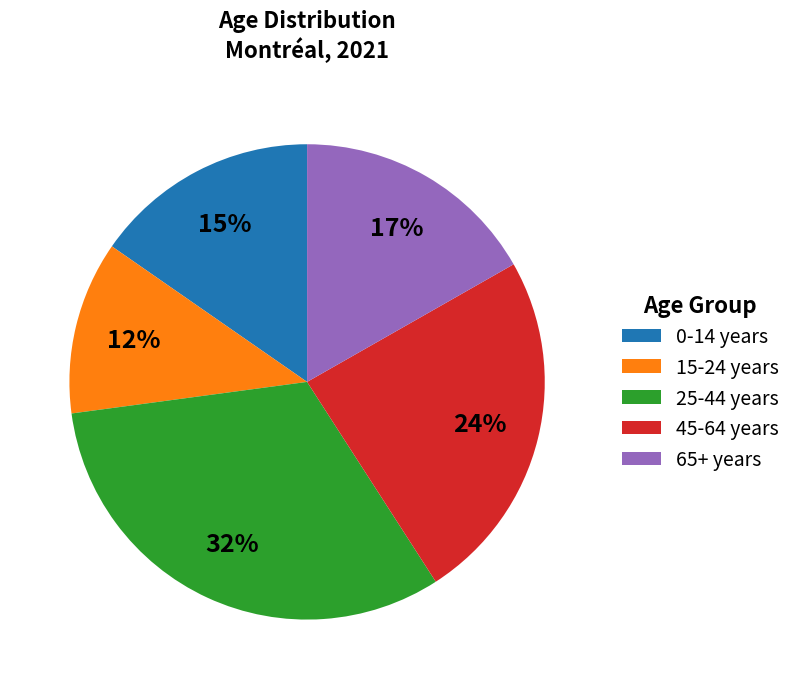

What percentage is the 65+ years slice, to the nearest percent?

17%